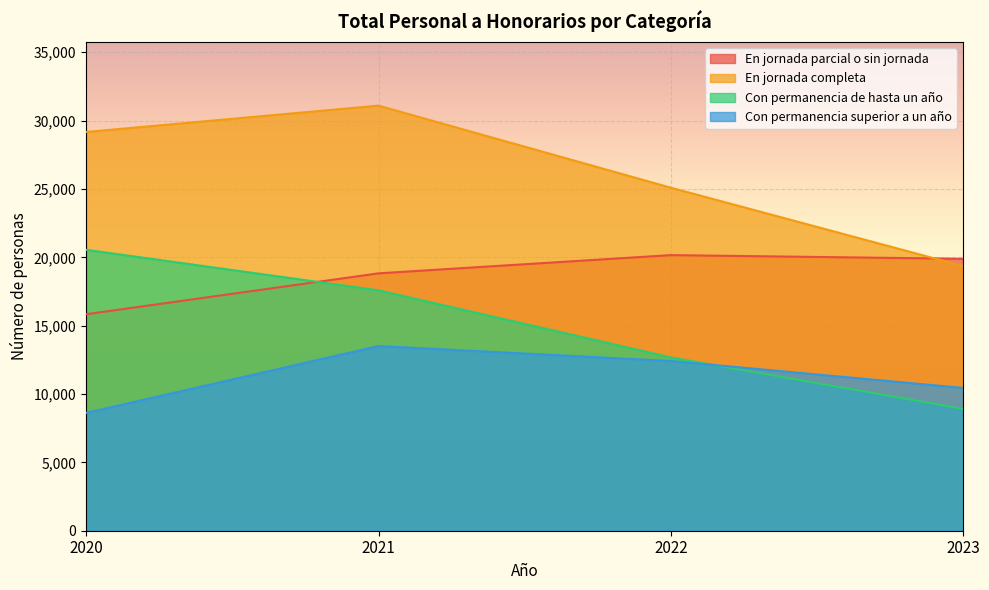

Does the chart display data point markers on the line(s)?

No